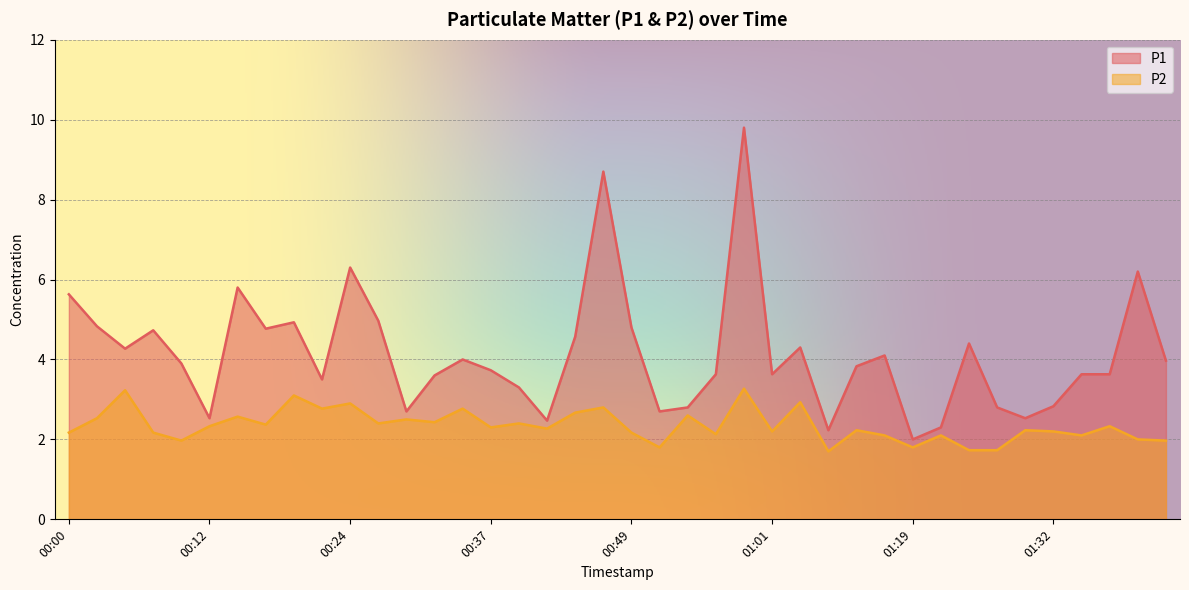

What is the difference between the P2 values at 00:32 and 00:15?

0.1